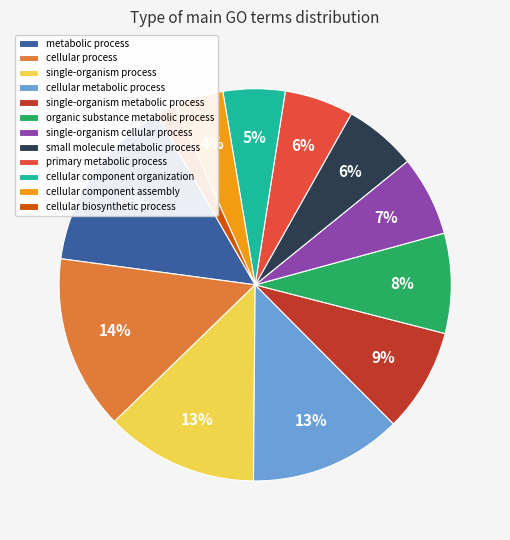

Which has a higher value, cellular biosynthetic process or single-organism process?

single-organism process